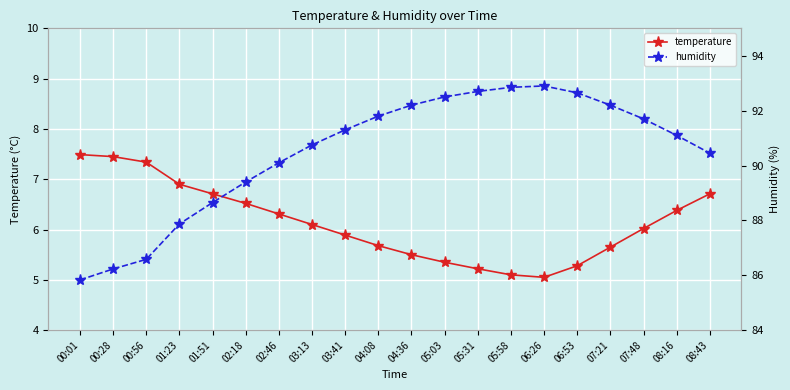

True or false: humidity has a value of 41.2 at 02:46.

False